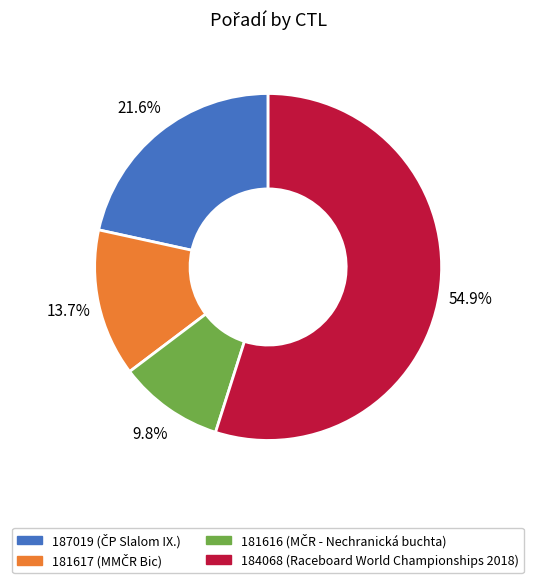

What is the largest slice in the pie chart?

184068